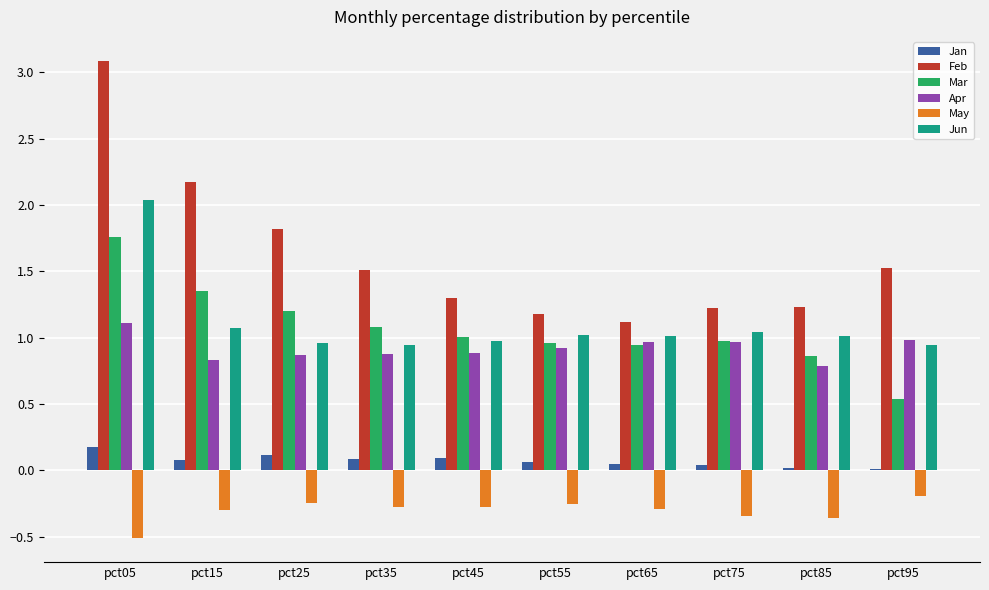

Read the Feb value at pct45.

1.3